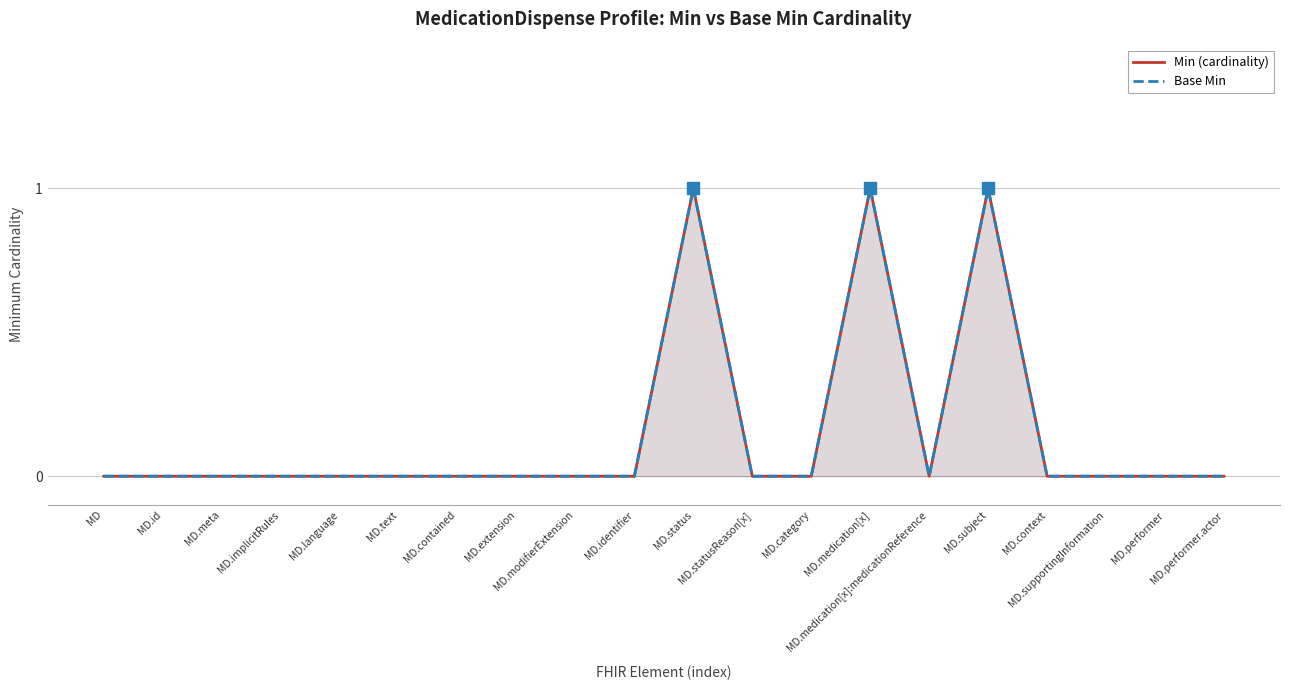

List the labels in order of Min (cardinality) value, smallest first.

MD, MD.id, MD.meta, MD.implicitRules, MD.language, MD.text, MD.contained, MD.extension, MD.modifierExtension, MD.identifier, MD.statusReason[x], MD.category, MD.medication[x]:medicationReference, MD.context, MD.supportingInformation, MD.performer, MD.performer.actor, MD.status, MD.medication[x], MD.subject